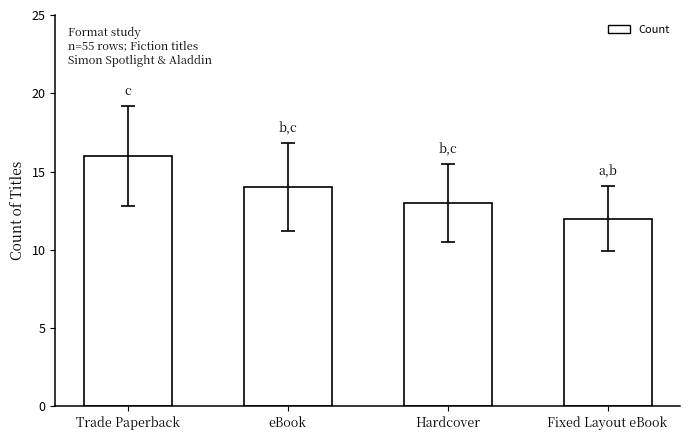

What is the approximate value at eBook?

14